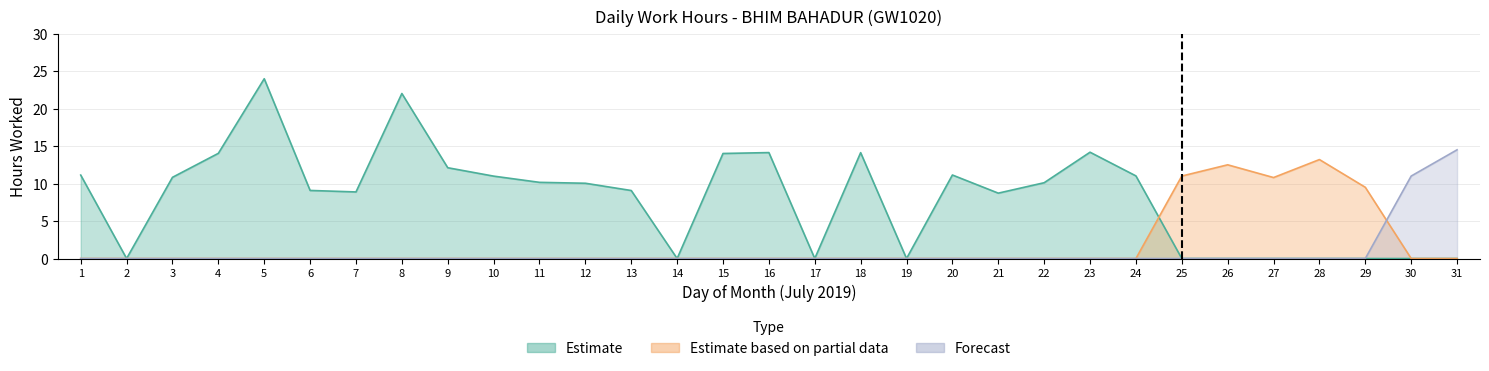

Where is Estimate based on partial data nearest to the value 6?

29